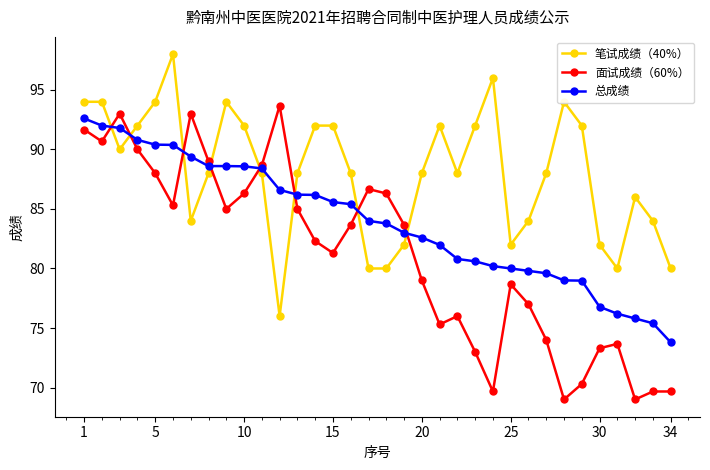

What is the highest value of the 面试成绩（60%） series?

93.7